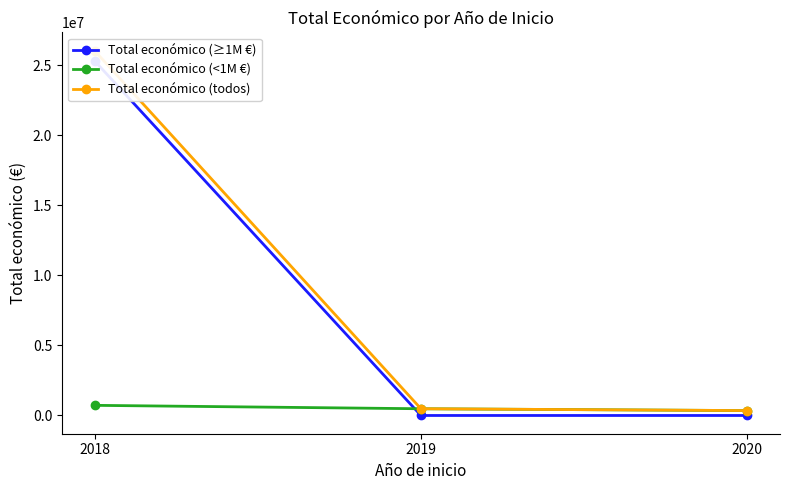

How many categories are shown in the chart?

3